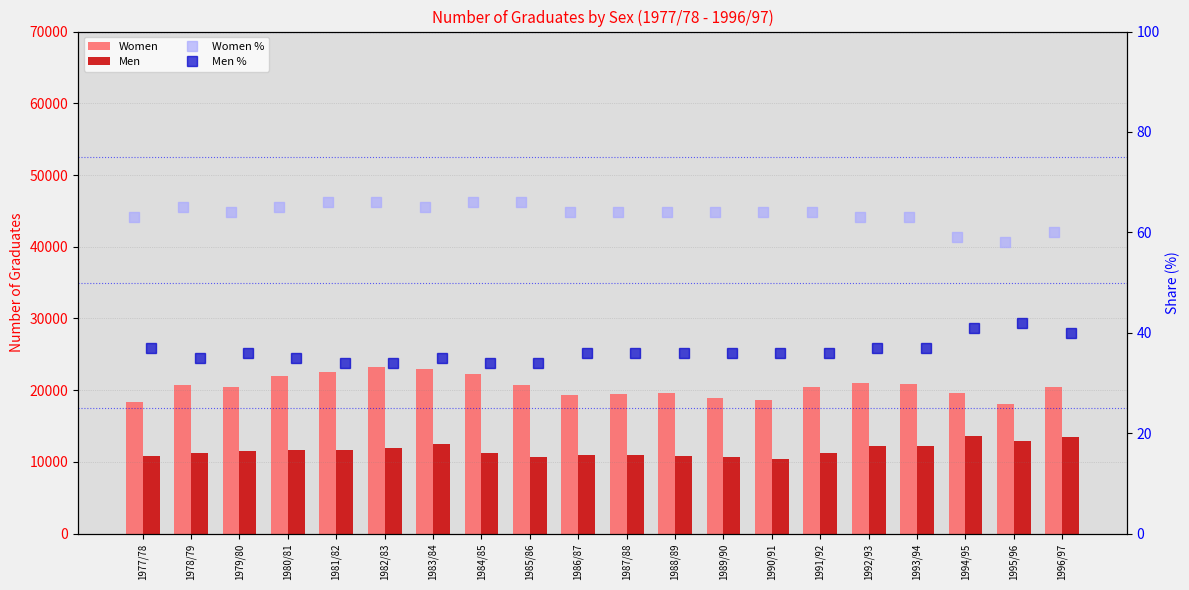

Between 1985/86 and 1992/93, which is larger?

1992/93